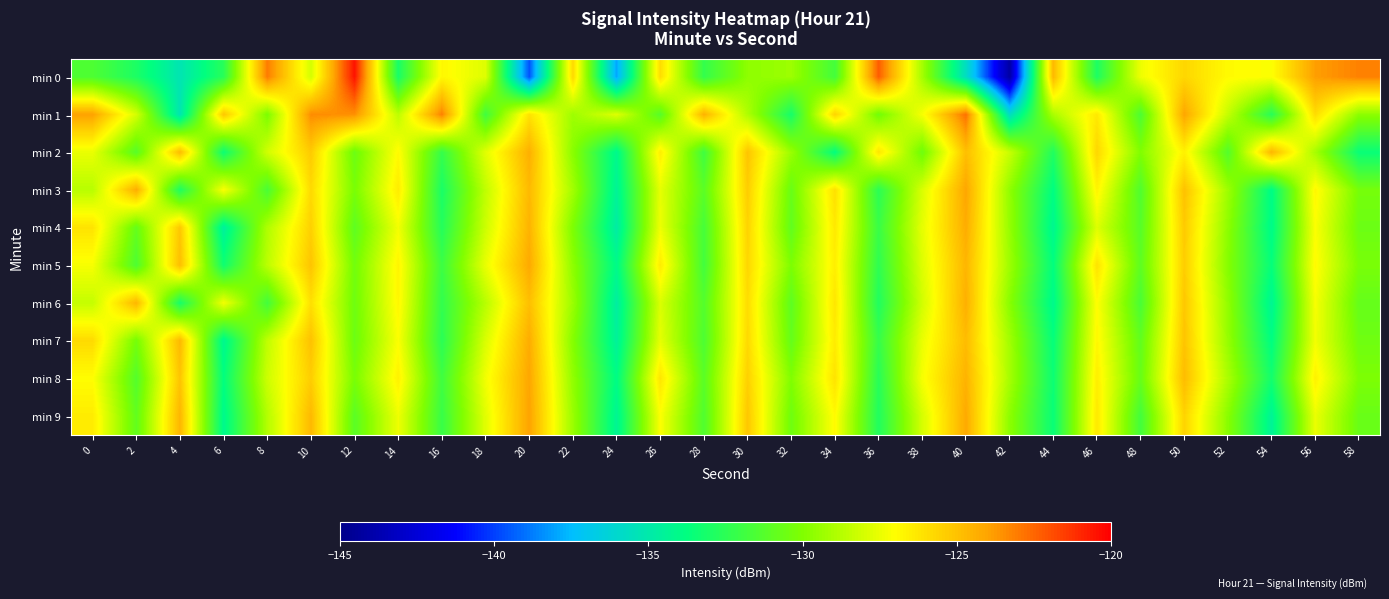

Reading left to right, list all the values displayed in this chart.

min 0: 0=-131.5	2=-132.9	4=-135.2	6=-132.6	8=-123.1	10=-128.0	12=-120.5	14=-133.1	16=-126.8	18=-127.8	20=-139.6	22=-125.8	24=-138.0	26=-125.9	28=-132.3	30=-129.7	32=-129.3	34=-131.8	36=-122.3	38=-129.2	40=-135.7	42=-144.1	44=-124.7	46=-132.9	48=-127.4	50=-125.7	52=-126.9	54=-127.1	56=-123.9	58=-123.2
min 1: 0=-124.0	2=-128.0	4=-135.2	6=-125.2	8=-130.1	10=-123.5	12=-123.5	14=-128.6	16=-123.2	18=-131.9	20=-126.1	22=-129.3	24=-127.8	26=-131.2	28=-124.5	30=-128.9	32=-133.1	34=-125.6	36=-130.4	38=-127.2	40=-122.8	42=-135.7	44=-129.0	46=-126.3	48=-131.5	50=-124.1	52=-128.4	54=-132.6	56=-125.9	58=-129.7
min 2: 0=-127.5	2=-131.2	4=-124.8	6=-133.4	8=-128.1	10=-125.3	12=-130.6	14=-126.9	16=-132.2	18=-127.7	20=-124.4	22=-129.8	24=-134.1	26=-126.5	28=-131.9	30=-125.1	32=-129.4	34=-133.7	36=-126.2	38=-130.5	40=-124.9	42=-128.3	44=-132.8	46=-125.7	48=-130.0	50=-126.6	52=-131.3	54=-124.6	56=-129.1	58=-133.5
min 3: 0=-128.7	2=-124.3	4=-132.9	6=-127.1	8=-131.6	10=-125.8	12=-130.2	14=-126.4	16=-133.0	18=-128.5	20=-124.7	22=-129.2	24=-134.4	26=-127.6	28=-131.1	30=-125.4	32=-130.7	34=-126.0	36=-132.5	38=-127.9	40=-124.1	42=-129.6	44=-133.8	46=-126.7	48=-131.4	50=-125.0	52=-129.3	54=-133.9	56=-126.8	58=-130.3
min 4: 0=-126.1	2=-130.8	4=-125.2	6=-134.6	8=-128.9	10=-125.5	12=-131.0	14=-127.3	16=-132.7	18=-128.2	20=-124.5	22=-130.1	24=-134.8	26=-127.4	28=-131.7	30=-125.6	32=-130.9	34=-126.3	36=-132.1	38=-127.6	40=-124.3	42=-129.5	44=-134.2	46=-127.8	48=-131.2	50=-125.3	52=-129.7	54=-134.0	56=-127.1	58=-130.6
min 5: 0=-127.2	2=-131.5	4=-124.9	6=-133.3	8=-128.6	10=-125.1	12=-130.4	14=-126.7	16=-132.0	18=-127.5	20=-124.2	22=-129.7	24=-134.0	26=-126.4	28=-131.8	30=-125.7	32=-130.1	34=-126.5	36=-132.4	38=-127.8	40=-124.6	42=-129.3	44=-133.7	46=-126.1	48=-131.0	50=-125.4	52=-129.9	54=-133.6	56=-126.9	58=-130.2
min 6: 0=-128.4	2=-124.6	4=-133.1	6=-127.3	8=-131.8	10=-126.0	12=-130.5	14=-126.8	16=-132.3	18=-128.7	20=-124.9	22=-129.4	24=-134.7	26=-127.9	28=-131.3	30=-125.9	32=-131.0	34=-126.2	36=-132.8	38=-128.1	40=-124.4	42=-129.8	44=-134.1	46=-127.0	48=-131.6	50=-125.2	52=-129.6	54=-134.3	56=-127.2	58=-130.8
min 7: 0=-125.8	2=-130.3	4=-124.7	6=-134.2	8=-128.5	10=-125.0	12=-130.6	14=-127.1	16=-132.5	18=-127.9	20=-124.3	22=-129.9	24=-134.5	26=-127.6	28=-131.5	30=-125.8	32=-130.8	34=-126.4	36=-132.2	38=-127.5	40=-124.8	42=-129.2	44=-133.6	46=-126.8	48=-130.9	50=-125.1	52=-129.5	54=-133.8	56=-127.3	58=-130.5
min 8: 0=-127.0	2=-131.3	4=-125.1	6=-133.7	8=-128.2	10=-125.4	12=-130.2	14=-126.6	16=-131.9	18=-127.3	20=-124.1	22=-129.6	24=-133.9	26=-126.2	28=-131.1	30=-125.5	32=-130.0	34=-126.1	36=-132.6	38=-127.2	40=-124.5	42=-129.1	44=-133.4	46=-126.5	48=-130.7	50=-124.8	52=-129.0	54=-133.2	56=-126.6	58=-130.1
min 9: 0=-126.4	2=-130.9	4=-124.6	6=-134.1	8=-128.8	10=-124.7	12=-131.1	14=-127.4	16=-132.1	18=-127.7	20=-124.0	22=-129.4	24=-134.3	26=-127.1	28=-131.4	30=-125.2	32=-130.5	34=-126.9	36=-132.8	38=-128.0	40=-124.2	42=-129.7	44=-133.5	46=-126.3	48=-131.8	50=-125.6	52=-129.8	54=-134.4	56=-127.5	58=-130.7